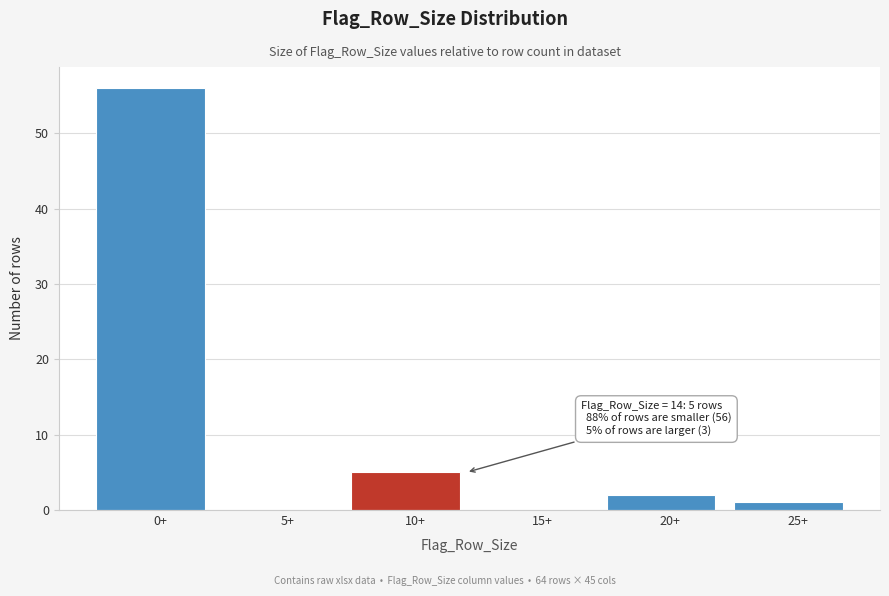

Reading right to left, what are all the values shown in this chart?

25+=1	20+=2	15+=0	10+=5	5+=0	0+=56